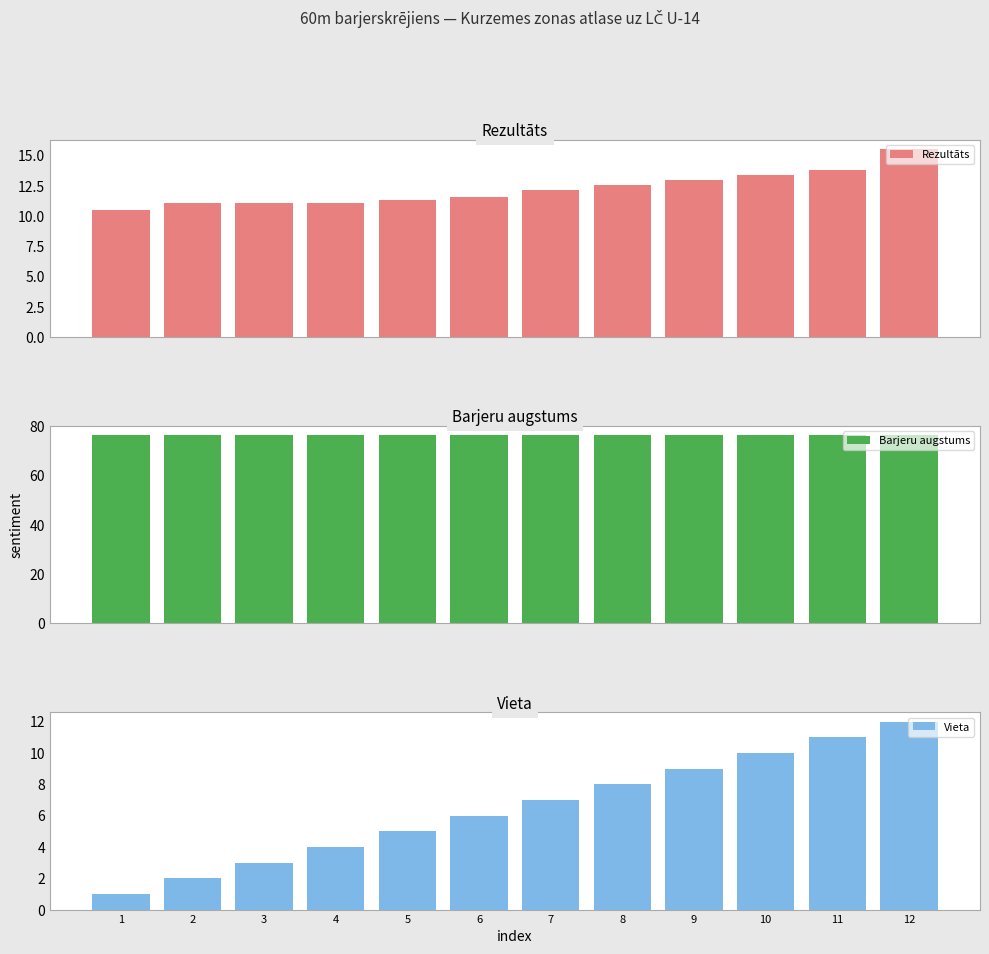

What is the approximate value of Vieta at 10?

10